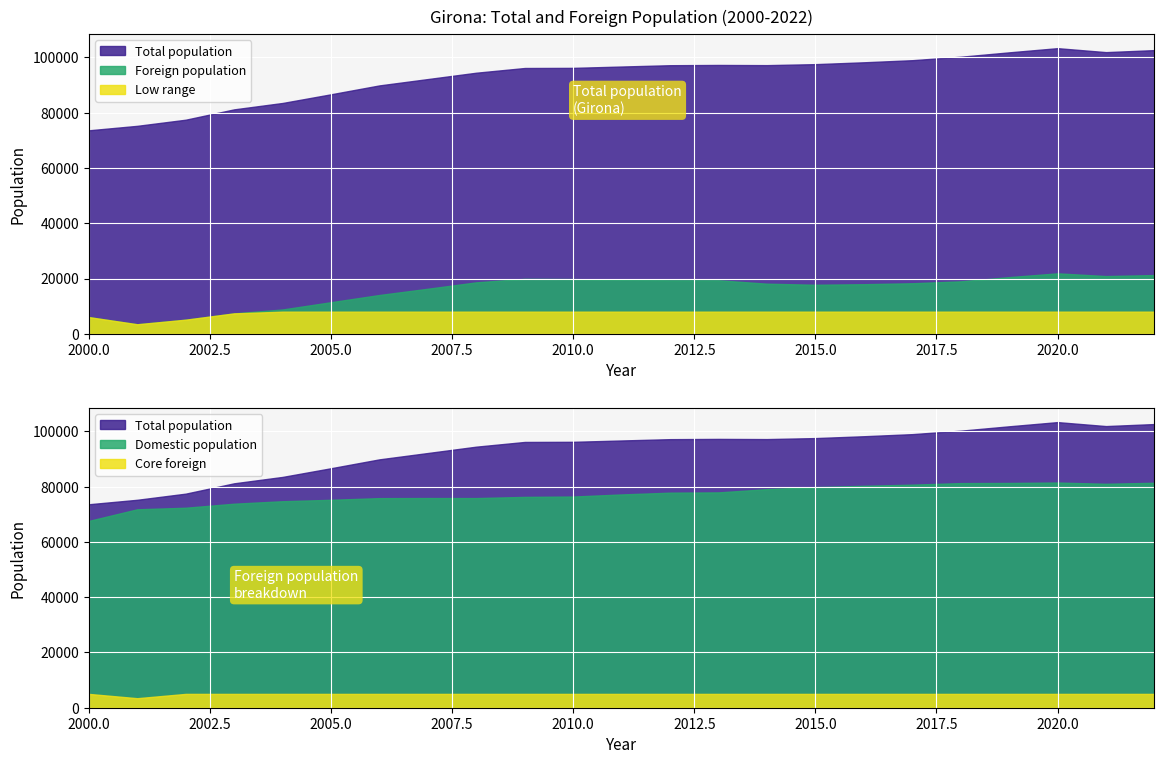

List the labels in order of Foreign population value, largest first.

2020, 2022, 2021, 2019, 2009, 2010, 2011, 2012, 2013, 2018, 2008, 2017, 2014, 2016, 2015, 2007, 2006, 2005, 2004, 2003, 2000, 2002, 2001